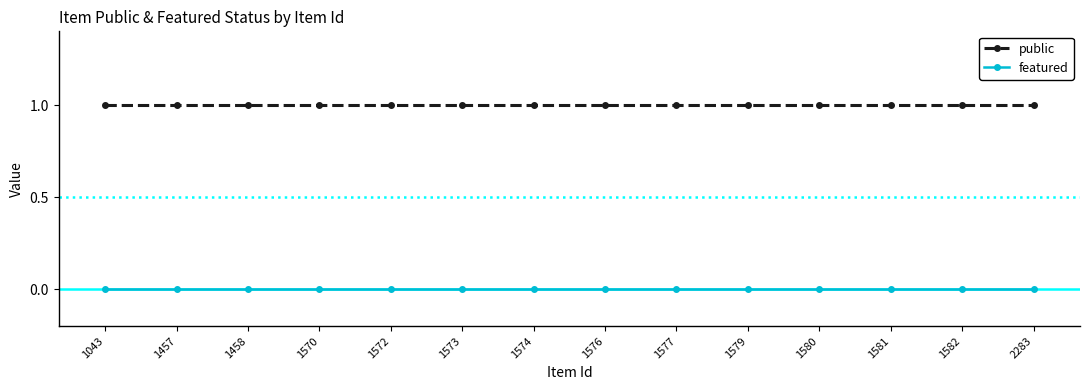

True or false: featured and public cross at least once.

False